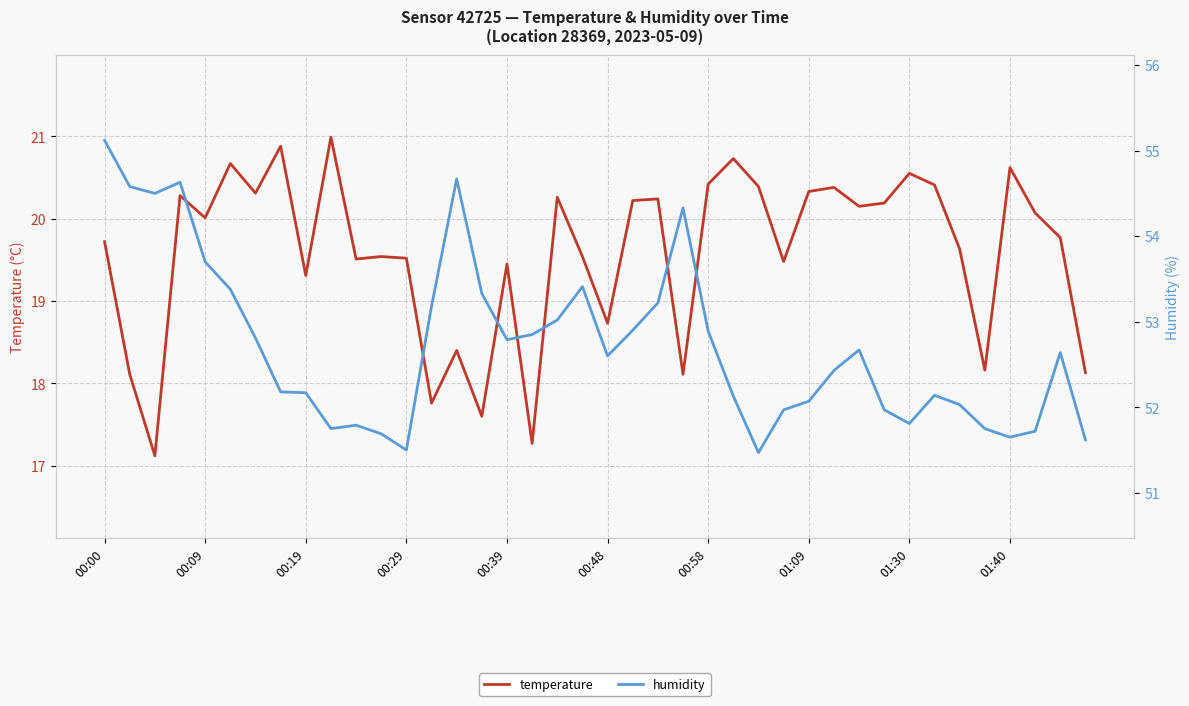

True or false: humidity and temperature cross at least once.

False